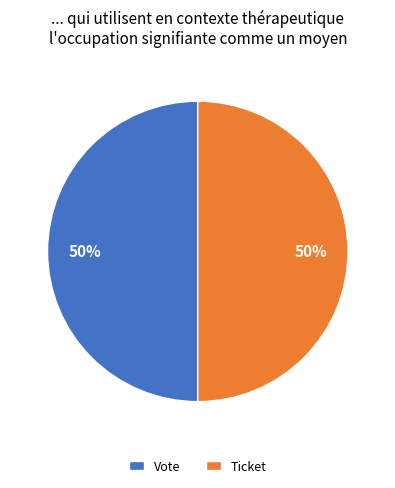

Is the sum of Ticket and Vote greater than half?

Yes